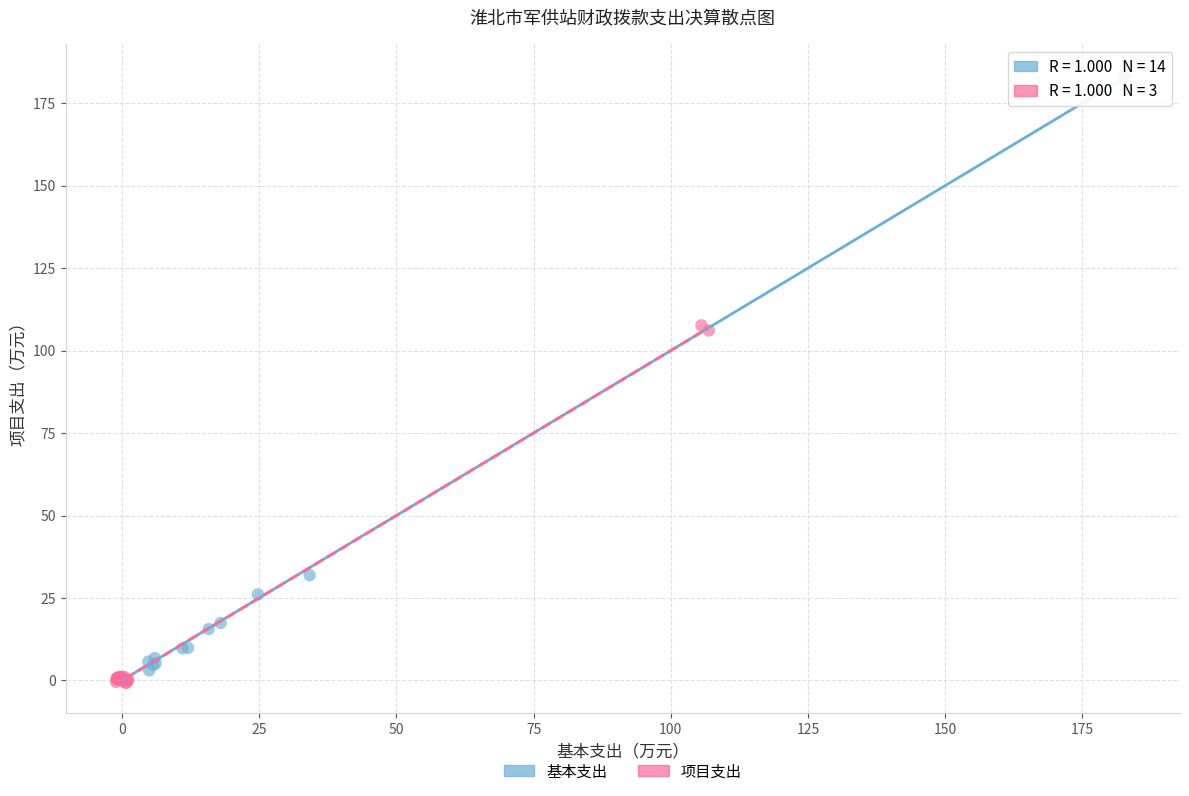

Which series reaches the maximum Y coordinate?

基本支出